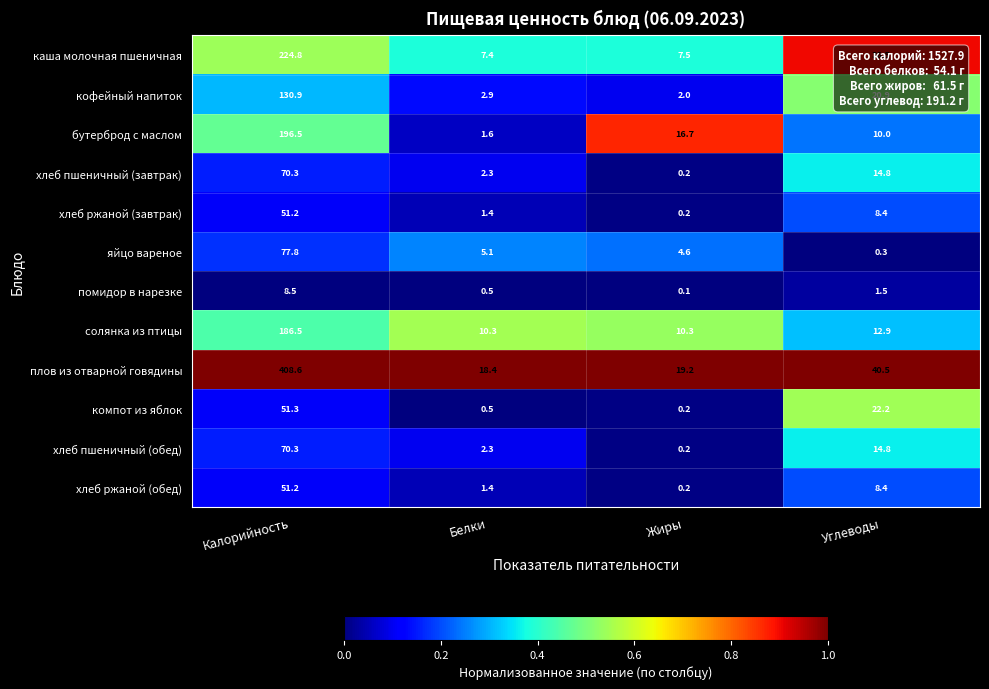

What is the maximum value shown in the chart?

408.6